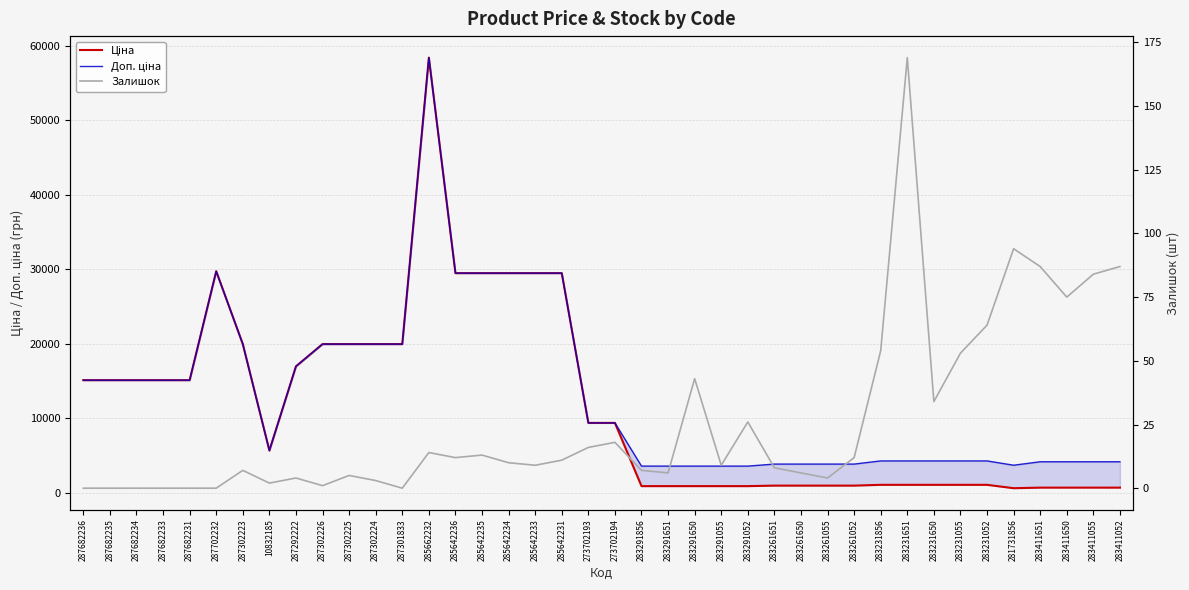

What position from the left is 283291651?

23